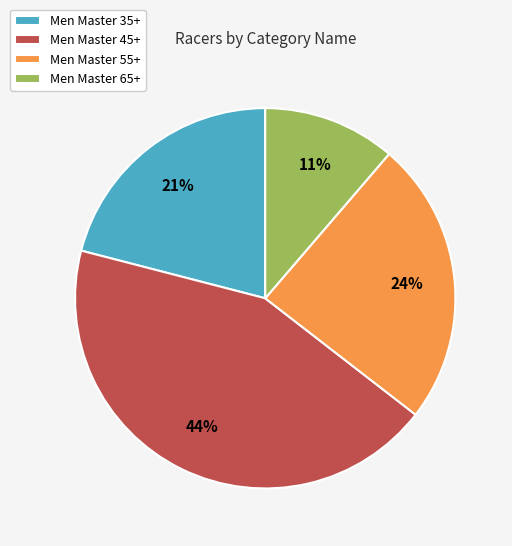

How many slices are in this pie chart?

4